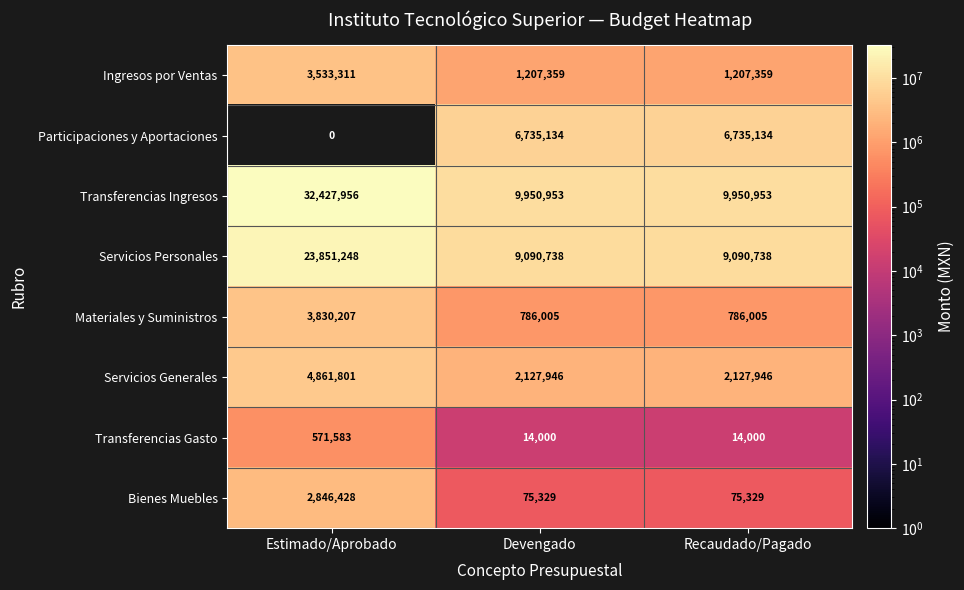

Reading left to right, extract all data points from this chart.

Ingresos por Ventas: 3533311	1207359	1207359
Participaciones y Aportaciones: 0	6735134	6735134
Transferencias Ingresos: 32427956	9950953	9950953
Servicios Personales: 23851248	9090738	9090738
Materiales y Suministros: 3830207	786005	786005
Servicios Generales: 4861801	2127946	2127946
Transferencias Gasto: 571583	14000	14000
Bienes Muebles: 2846428	75329	75329